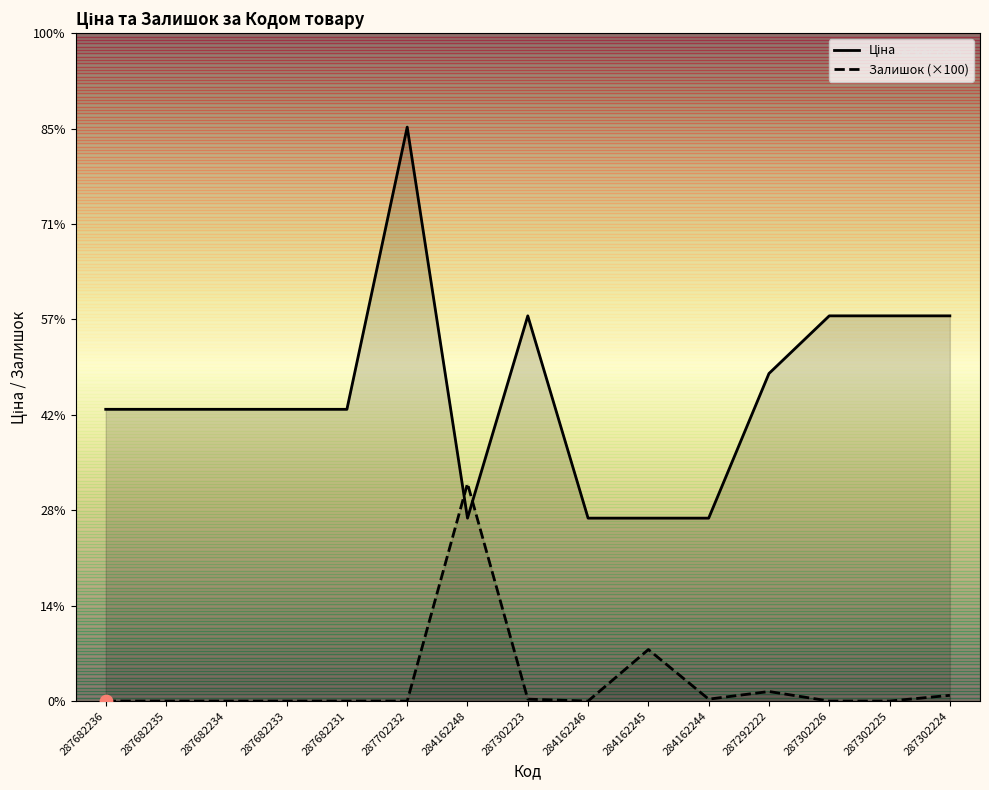

Which series reaches the maximum Y coordinate?

Ціна